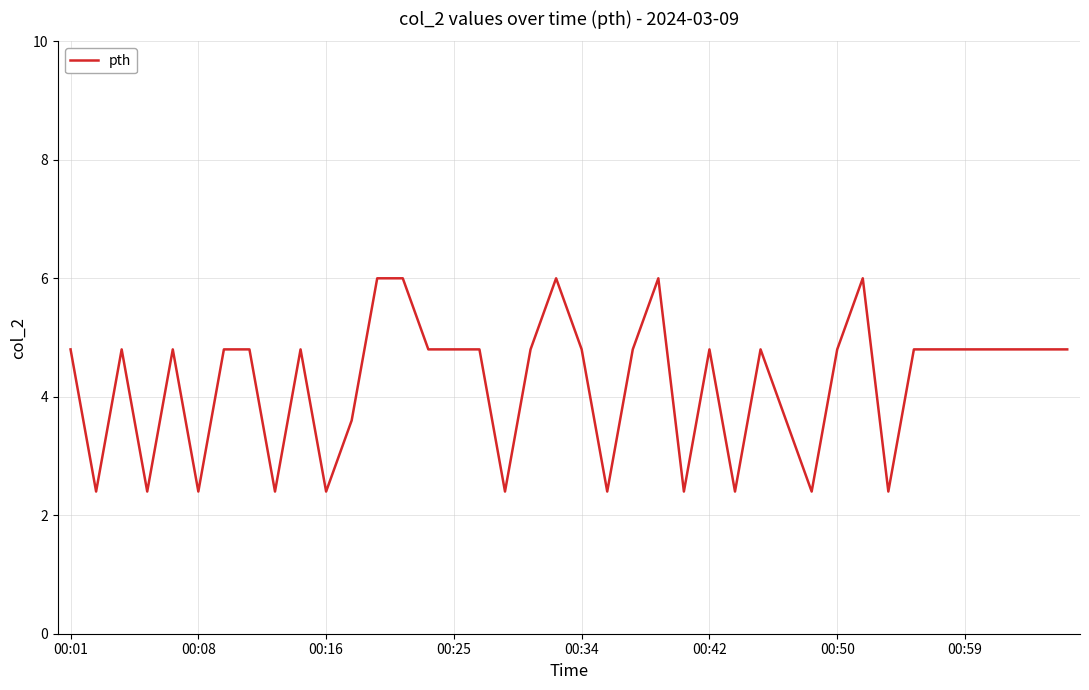

Reading right to left, transcribe all the data shown in this chart.

4.8	4.8	4.8	4.8	4.8	4.8	4.8	2.4	6.0	4.8	2.4	3.6	4.8	2.4	4.8	2.4	6.0	4.8	2.4	4.8	6.0	4.8	2.4	4.8	4.8	4.8	6.0	6.0	3.6	2.4	4.8	2.4	4.8	4.8	2.4	4.8	2.4	4.8	2.4	4.8